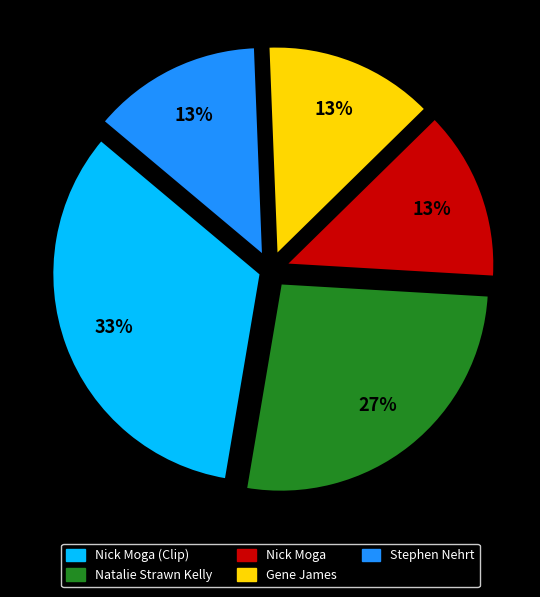

To the nearest percent, what portion does Natalie Strawn Kelly represent?

27%